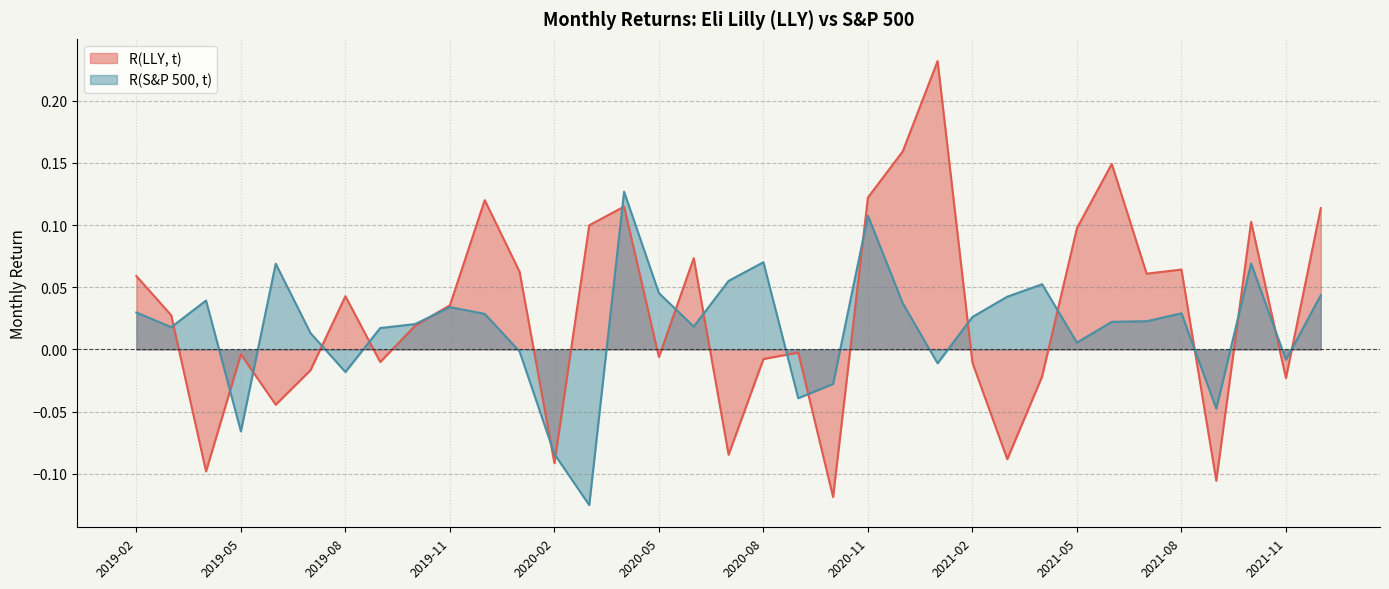

What are all the series names shown in the legend?

R(LLY, t), R(S&P 500, t)